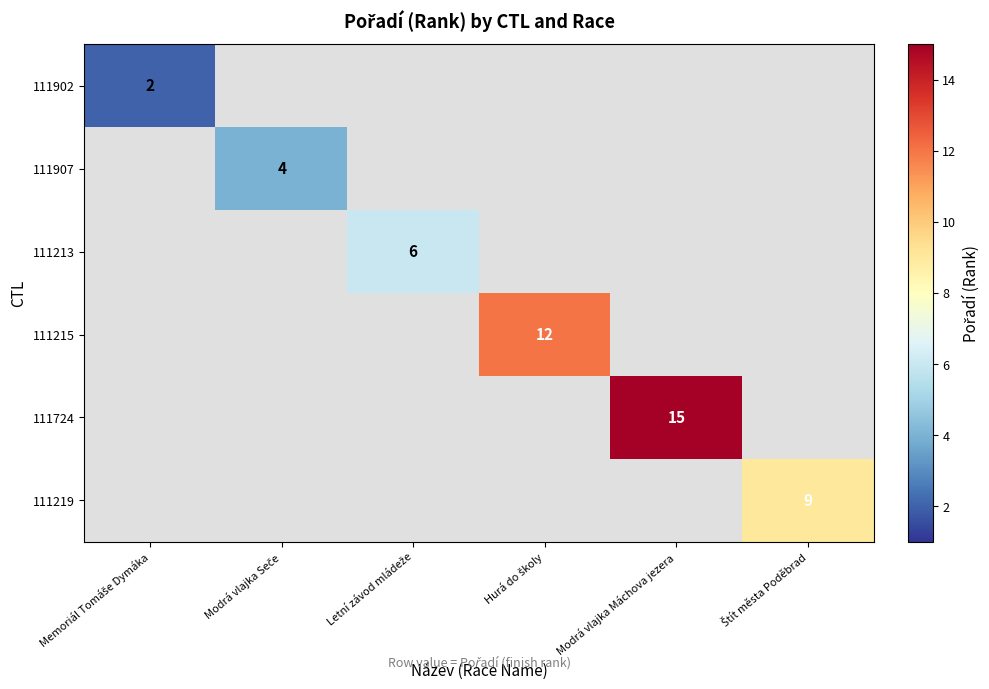

At which label is 111902 closest to 2?

Memoriál Tomáše Dymáka